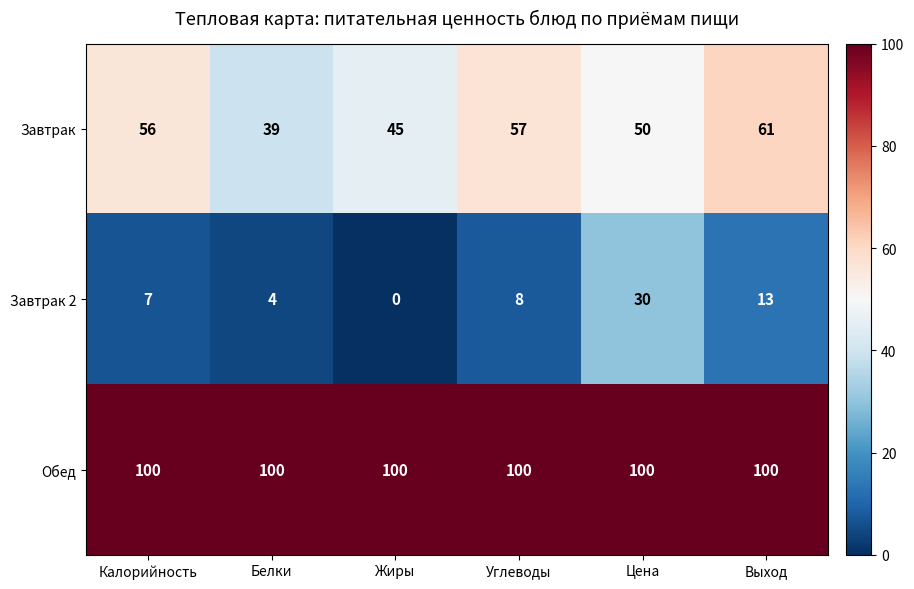

Reading left to right, list all the values displayed in this chart.

Завтрак: 56	39	45	57	50	61
Завтрак 2: 7	4	0	8	30	13
Обед: 100	100	100	100	100	100